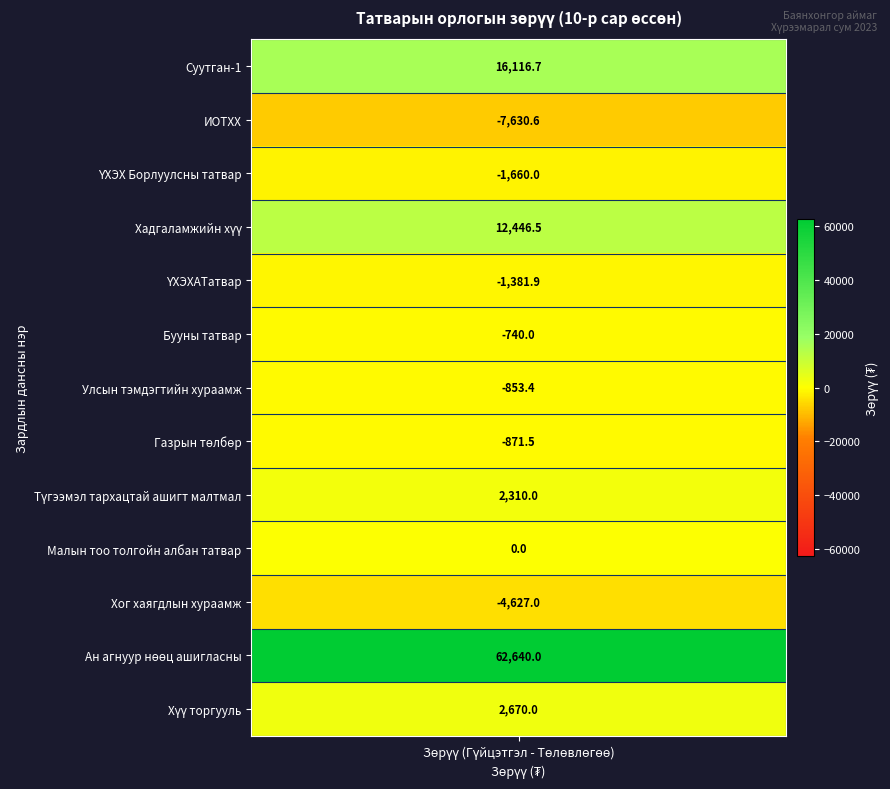

What is the greatest value displayed?

62640.0